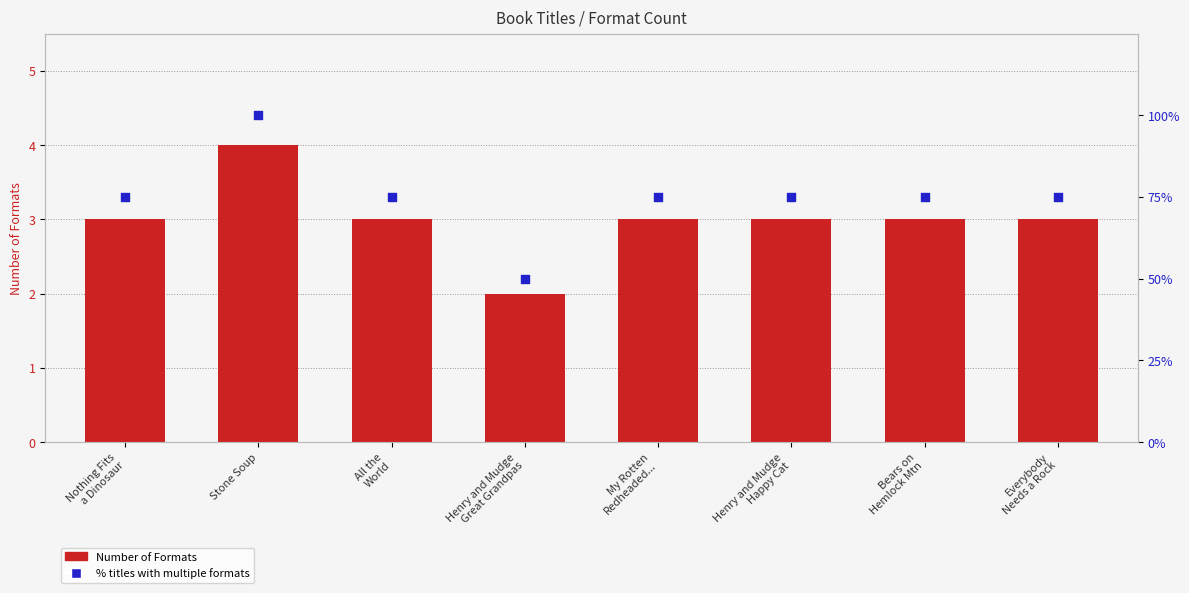

Which series reaches the maximum Y coordinate?

% titles with multiple formats